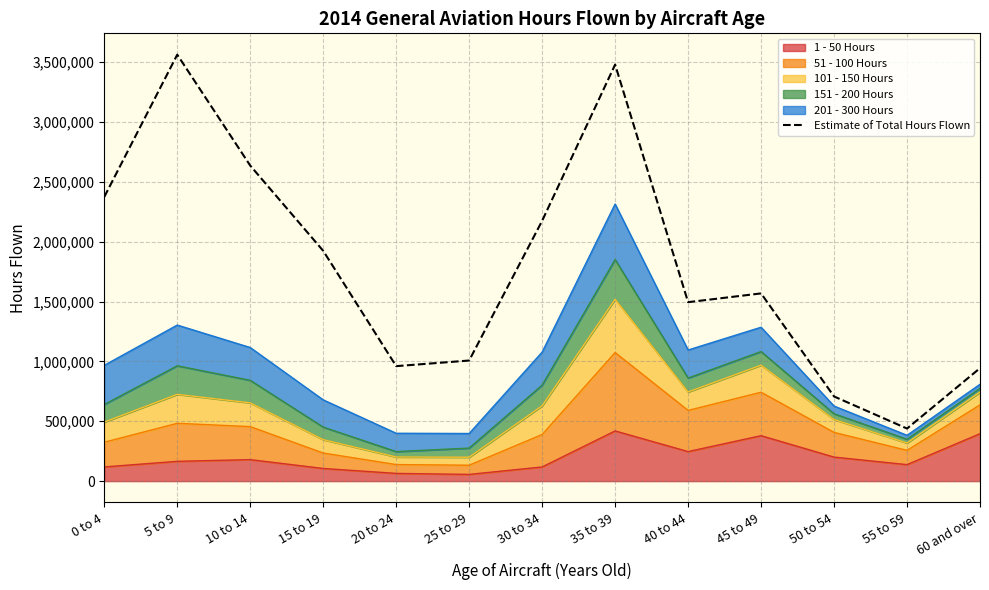

What is the label of the 11th point from the left?

50 to 54